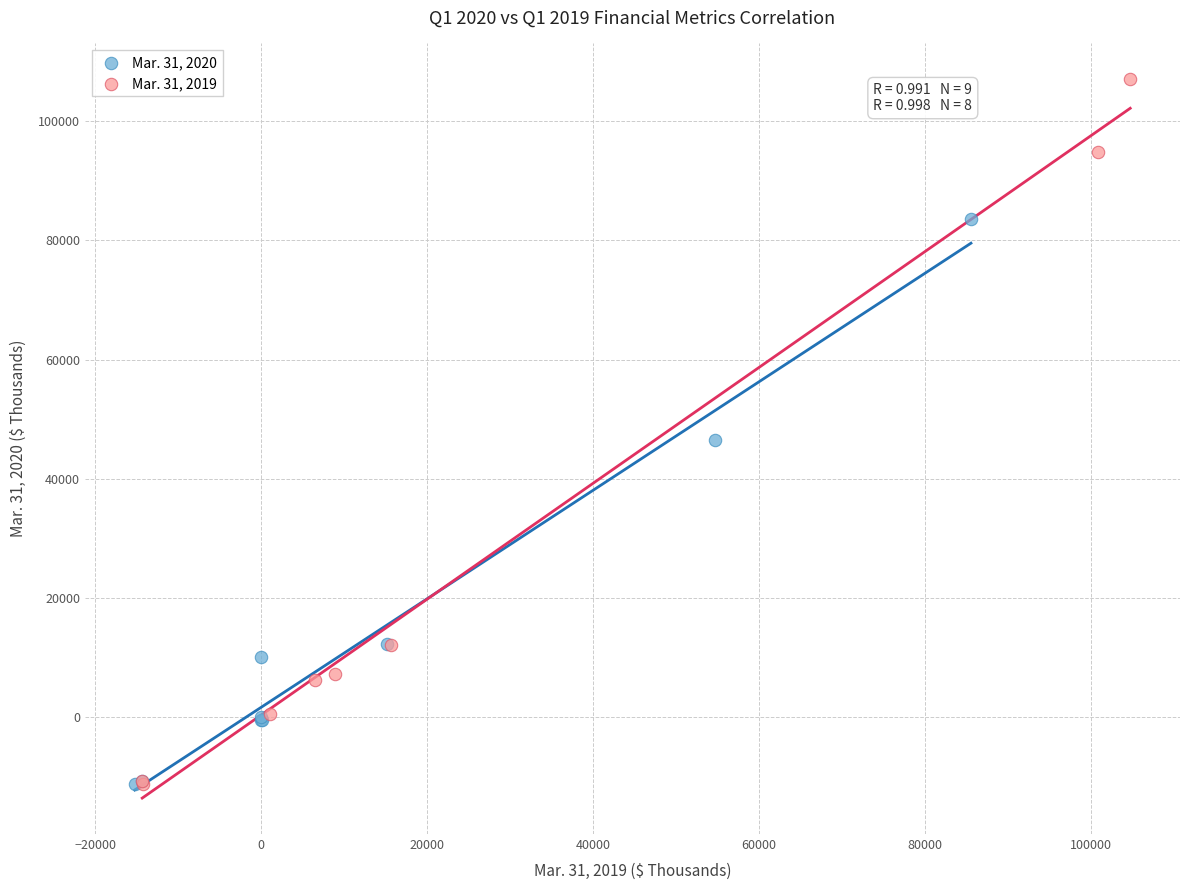

Which series contains the highest Y value?

Mar. 31, 2019